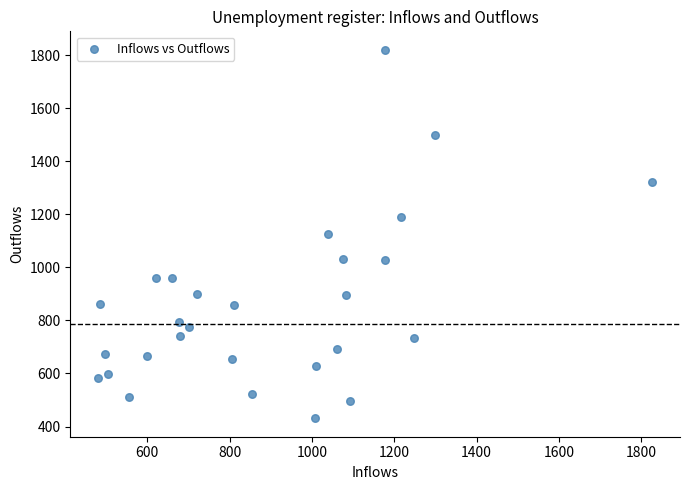

What is the range of X values (max minus min)?

1347